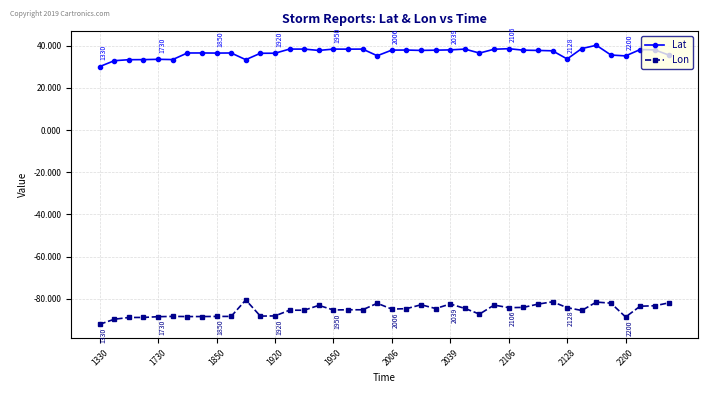

What is the difference between the second highest and second lowest values in the Lat series?

5.8